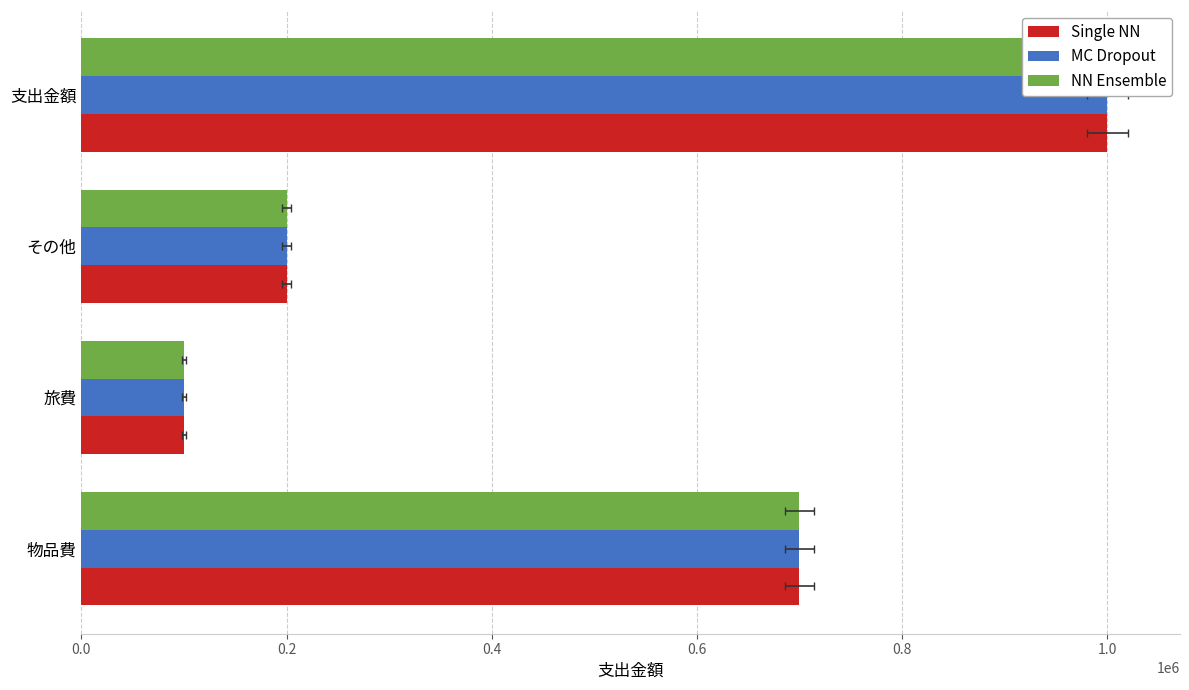

The MC Dropout series shows 133043 at その他. True or false?

False